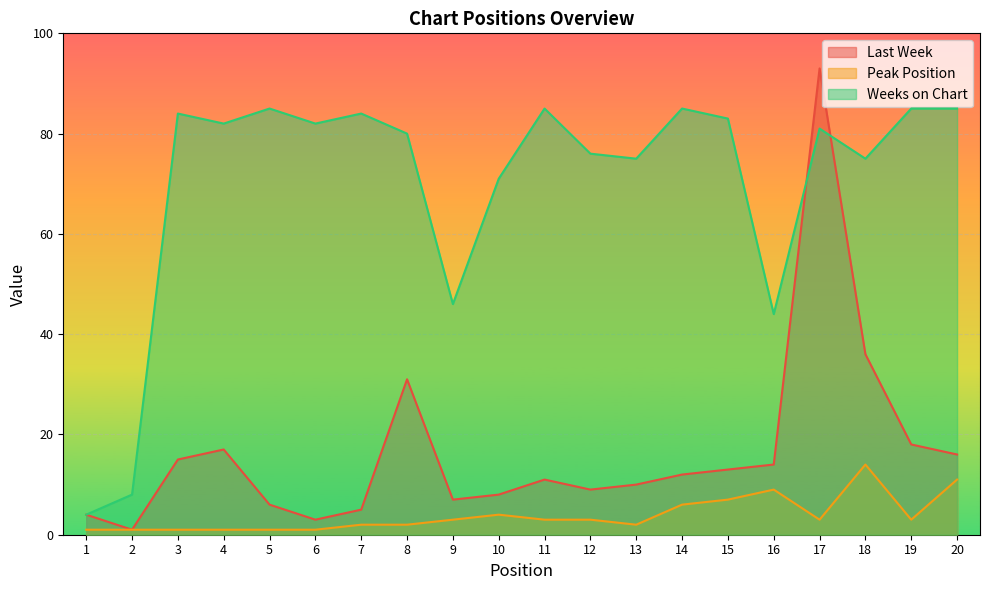

Reading right to left, transcribe all the data shown in this chart.

Last Week: 20=16	19=18	18=36	17=93	16=14	15=13	14=12	13=10	12=9	11=11	10=8	9=7	8=31	7=5	6=3	5=6	4=17	3=15	2=1	1=4
Peak Position: 20=11	19=3	18=14	17=3	16=9	15=7	14=6	13=2	12=3	11=3	10=4	9=3	8=2	7=2	6=1	5=1	4=1	3=1	2=1	1=1
Weeks on Chart: 20=85	19=85	18=75	17=81	16=44	15=83	14=85	13=75	12=76	11=85	10=71	9=46	8=80	7=84	6=82	5=85	4=82	3=84	2=8	1=4